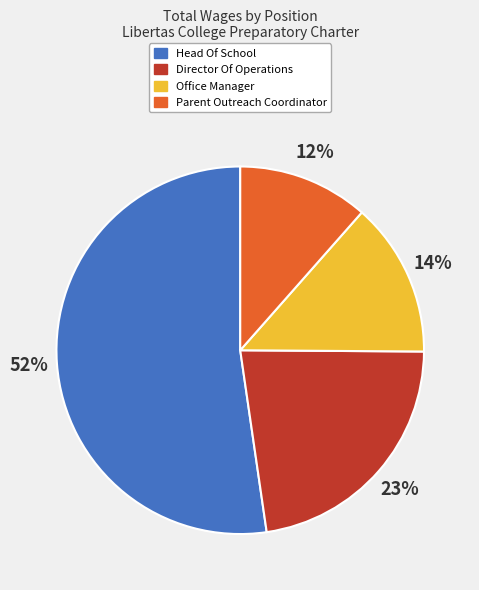

Which slice is the largest?

Head Of School